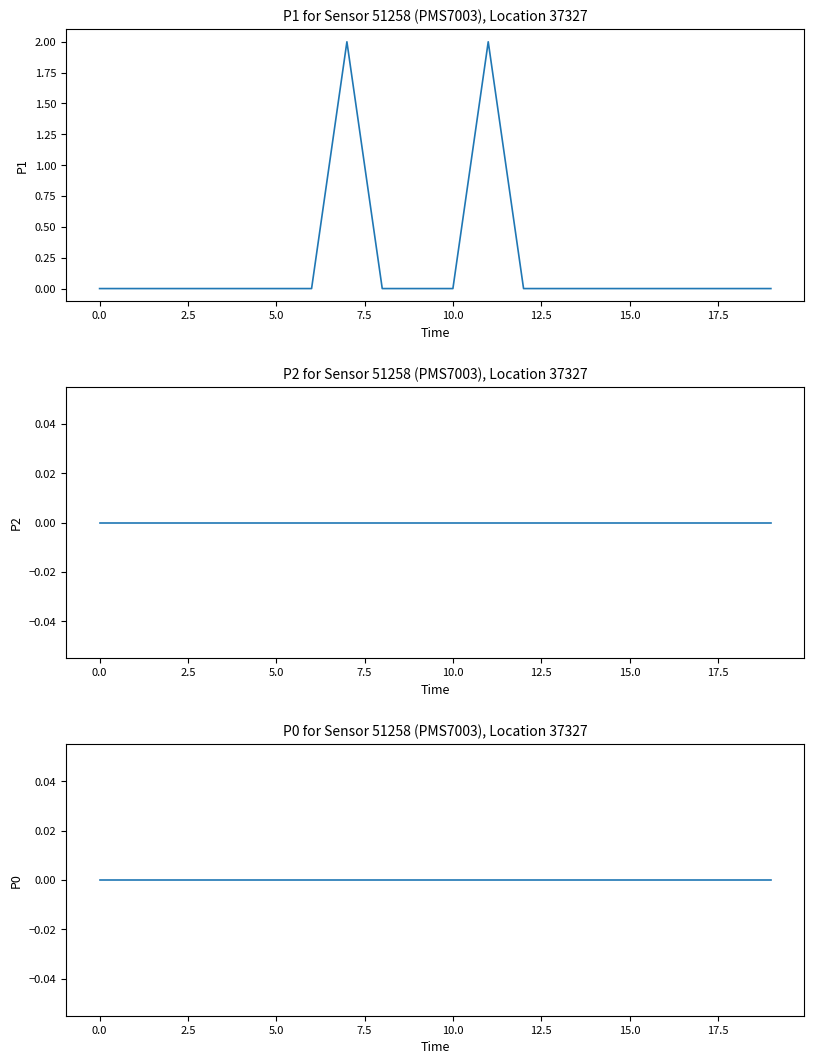

What is the label of the 9th point from the right?

11